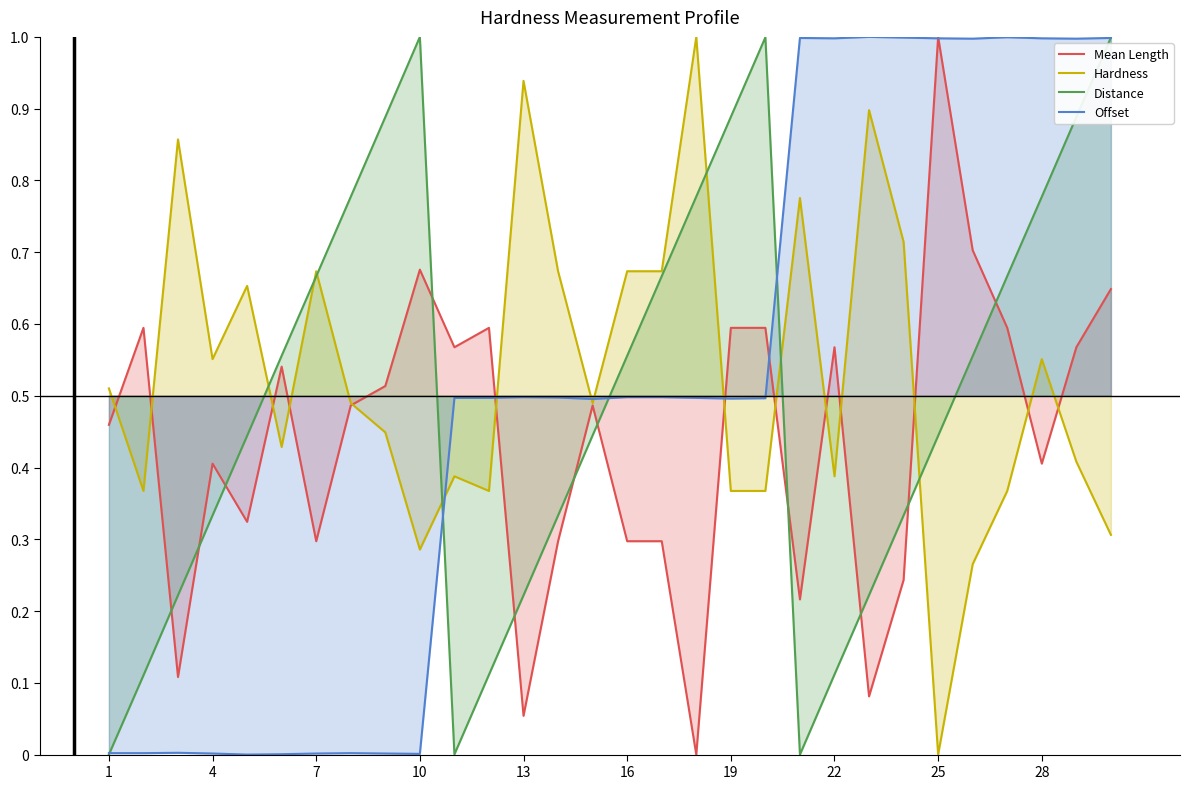

What is the maximum value for Distance?

1.0